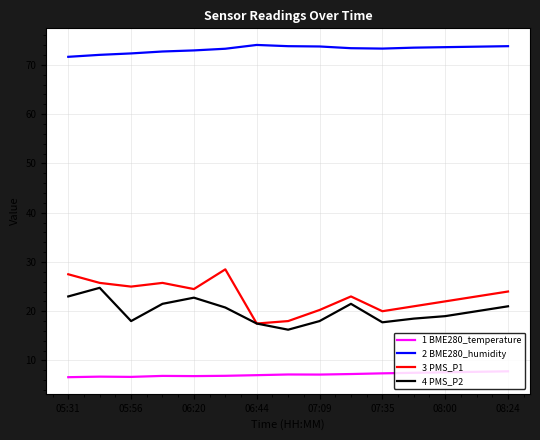

What is the average value of the 4 PMS_P2 series?

20.0